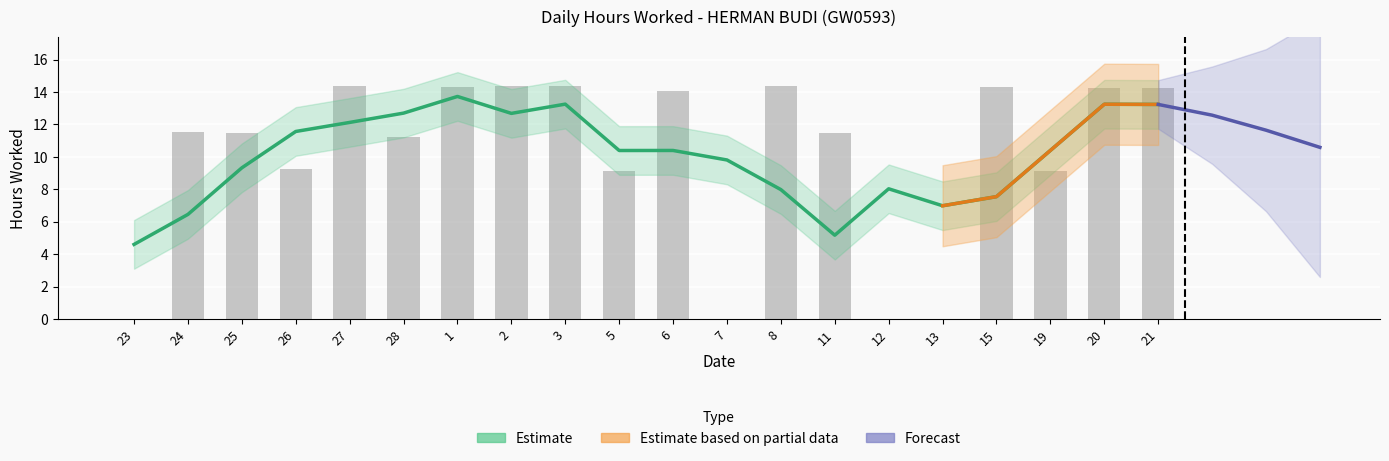

What is the label of the 13th bar from the left?

8